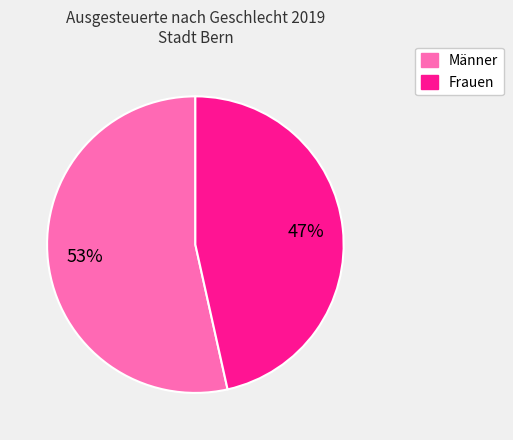

Approximately how many times larger is the value at Frauen compared to Männer?

0.9